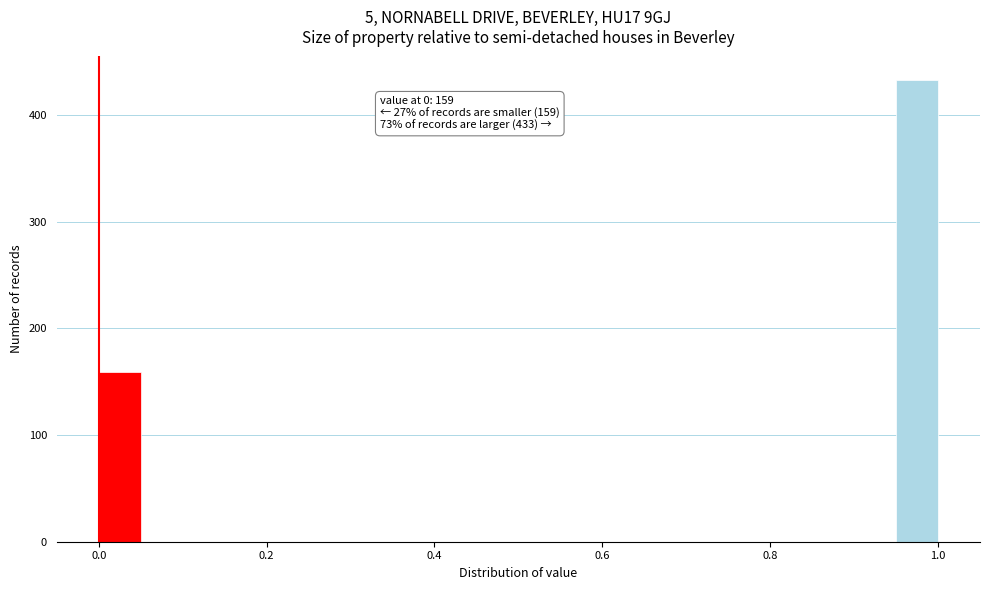

Around what value on the x-axis is the tallest bar? Give the approximate position of its centre, as read against the axis.

0.98